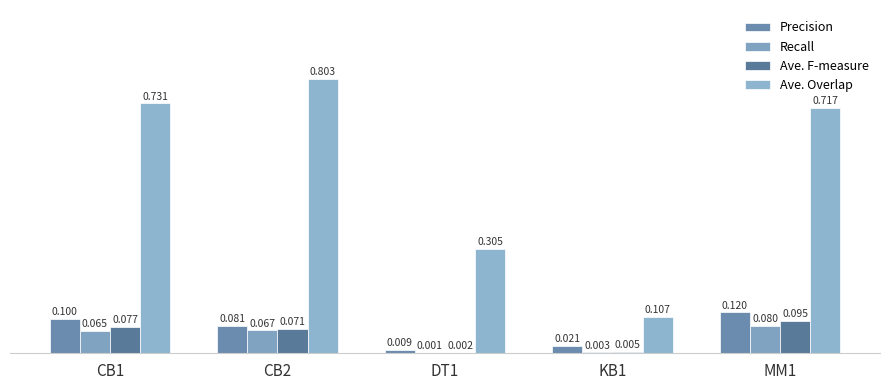

The Precision series shows 0.0 at CB2. True or false?

False